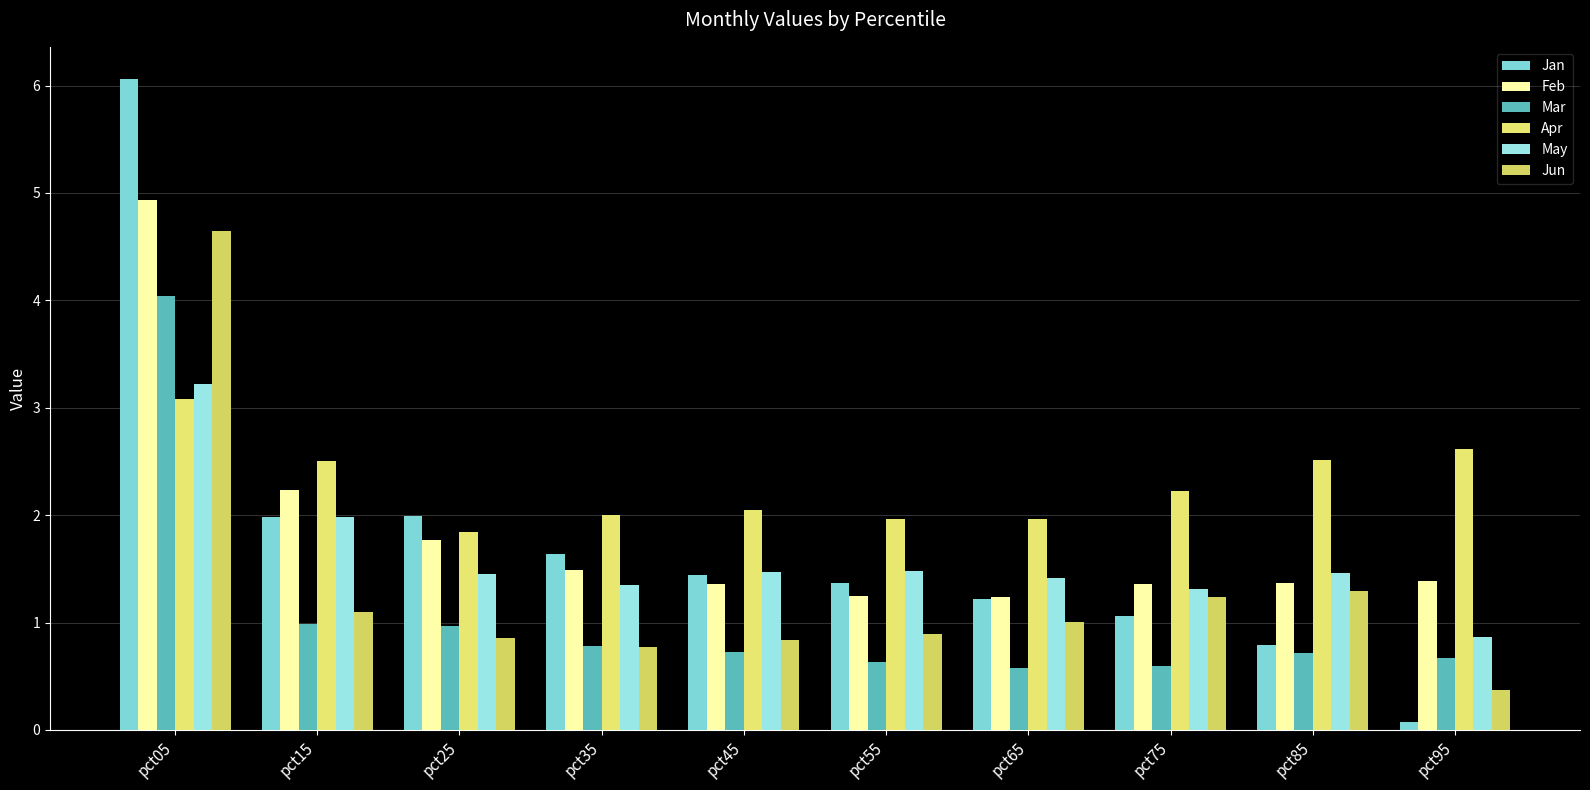

What are all the series names shown in the legend?

Jan, Feb, Mar, Apr, May, Jun